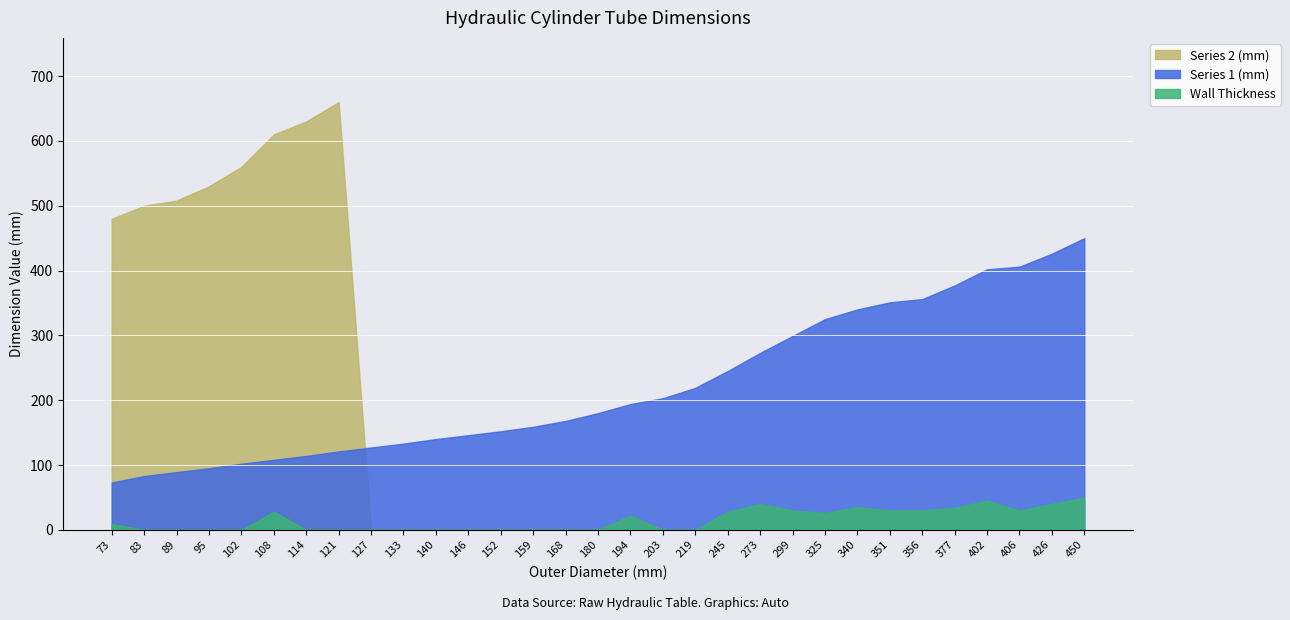

List the series in order of their peak value, lowest first.

Wall Thickness, Series 1 (mm), Series 2 (mm)